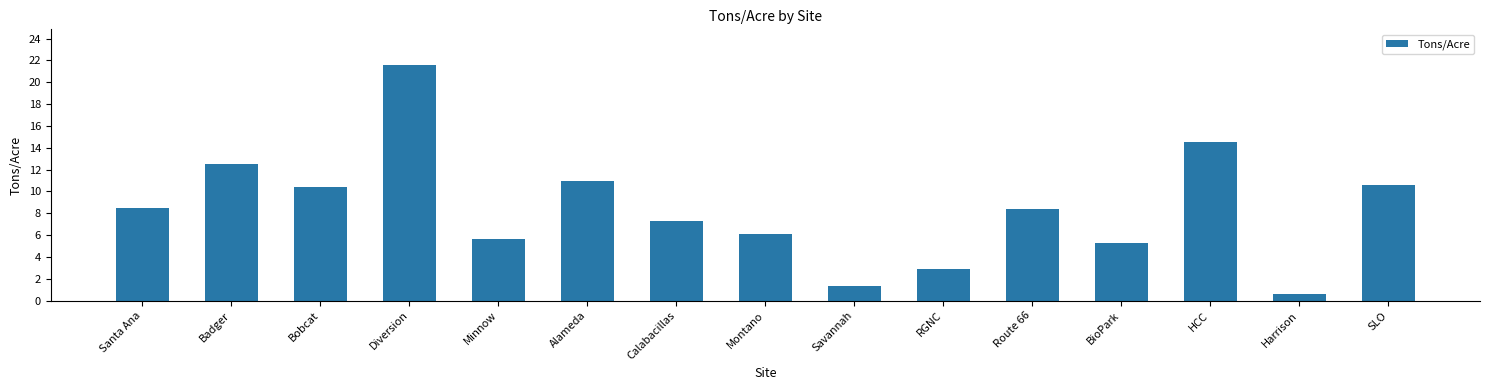

Count the number of data series in this chart.

1